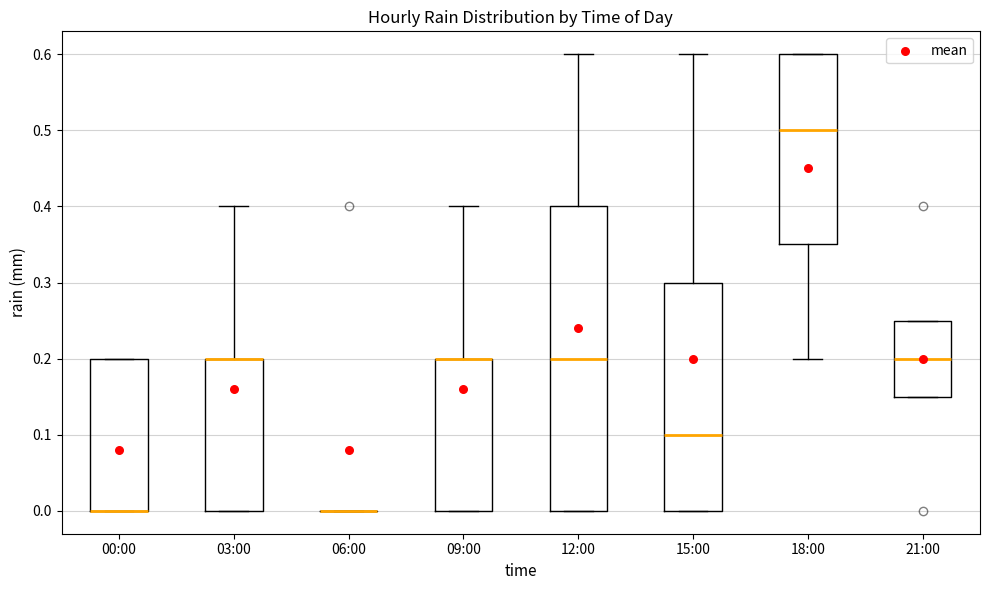

Comparing the boxes themselves (not the whiskers), which one is the tallest?

12:00